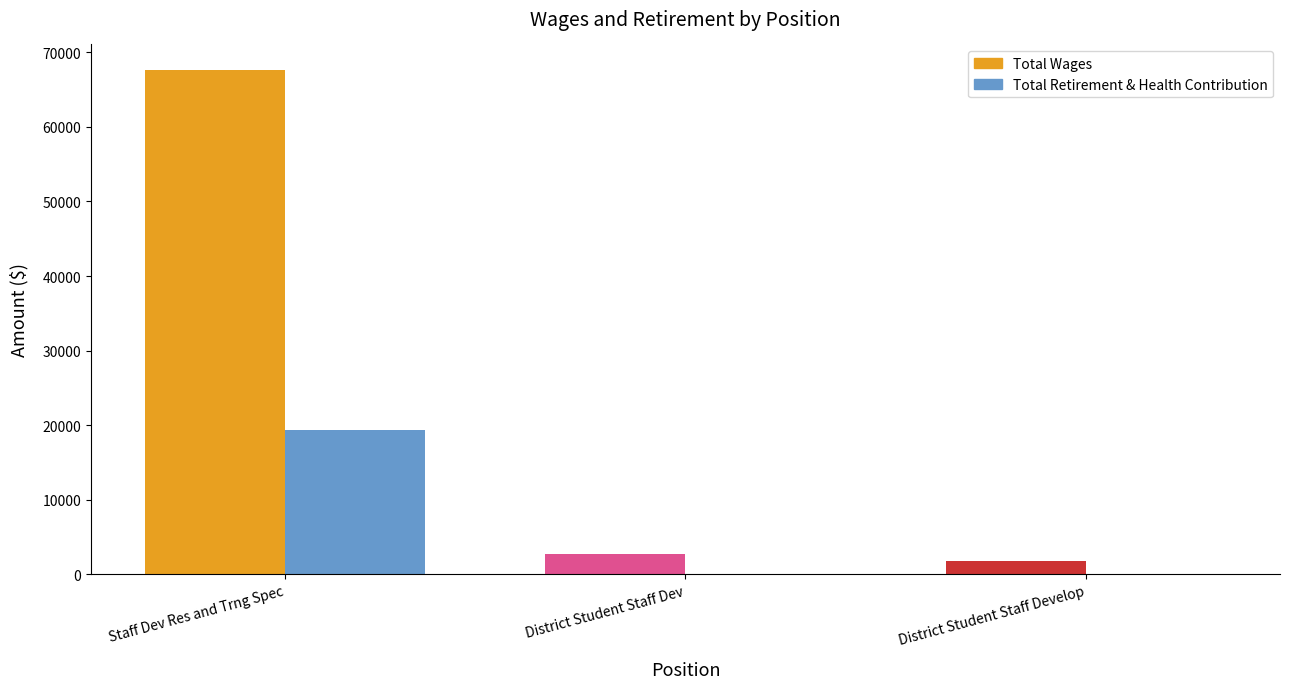

Is it true that Total Wages equals 24989 at Staff Dev Res and Trng Spec?

False